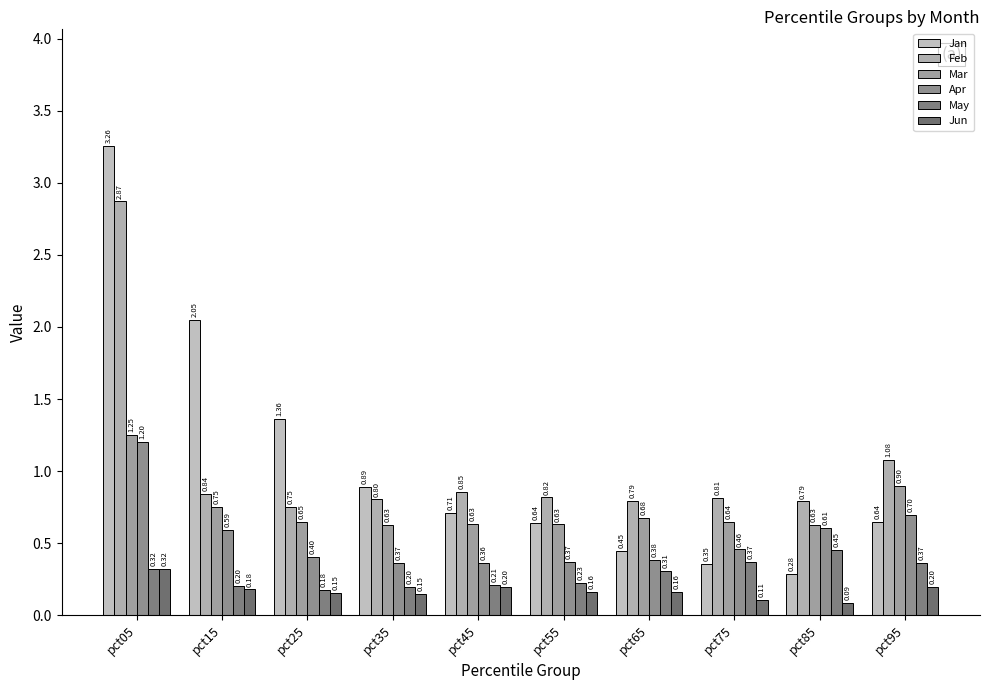

What is the maximum value shown in the chart?

3.3